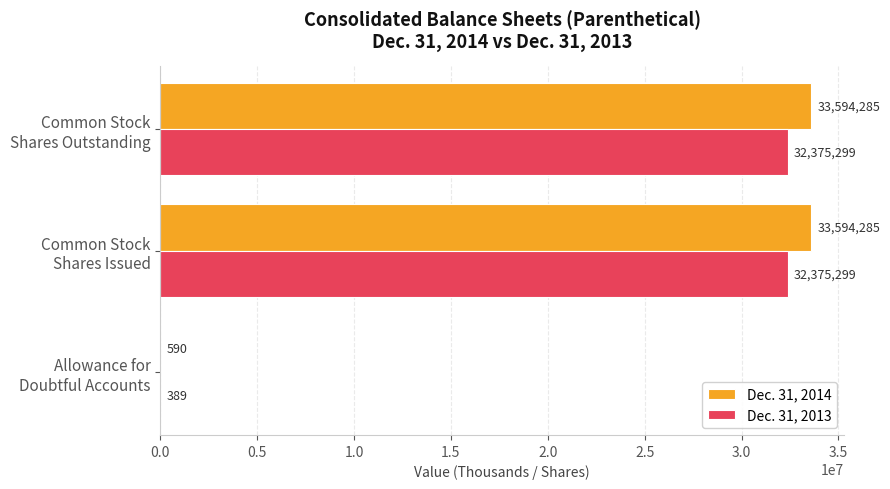

What is the sum of all Dec. 31, 2013 values?

64750987